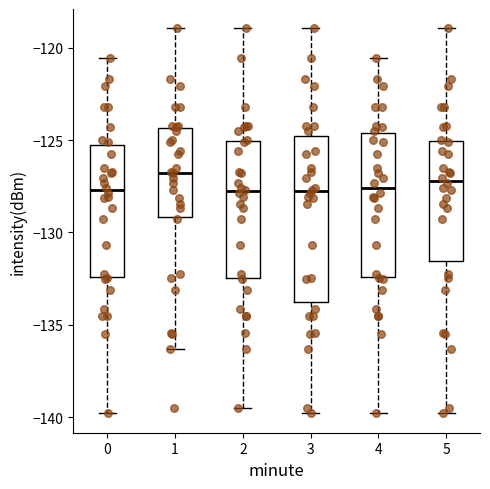

Which box is the tallest, from its lower edge to its upper edge?

3